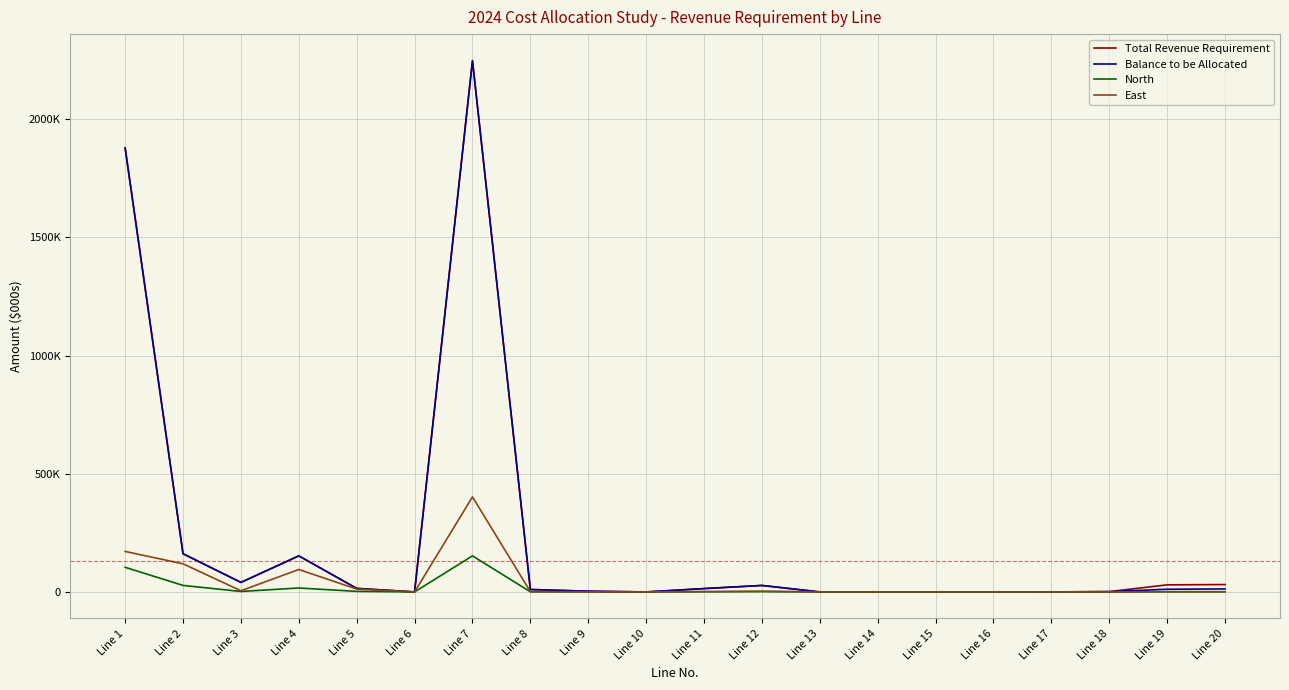

Which series has the widest spread of values?

Total Revenue Requirement